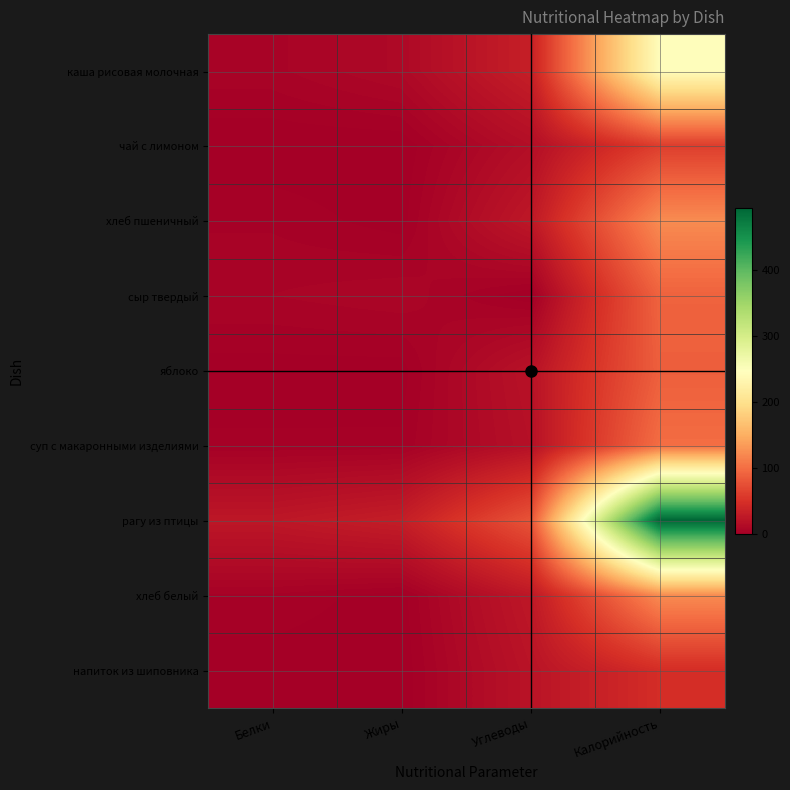

How many data points does each series have?

4